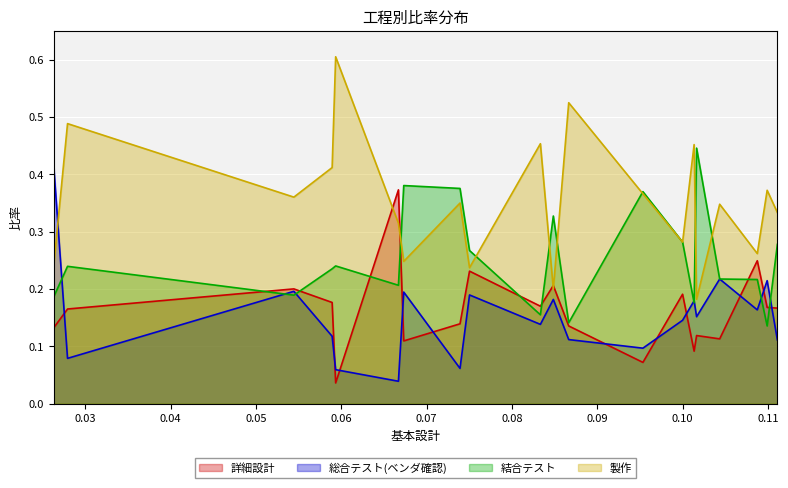

How many lines are shown in the chart?

4